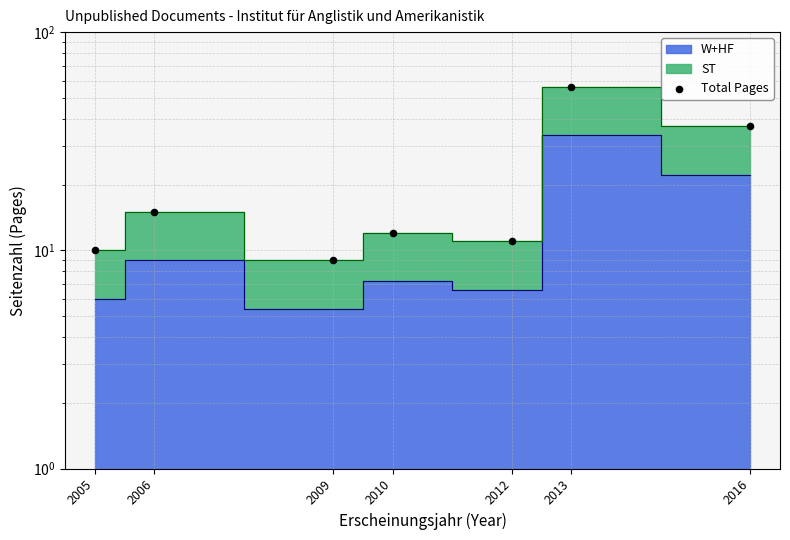

Between 2009 and 2010, which is larger?

2010